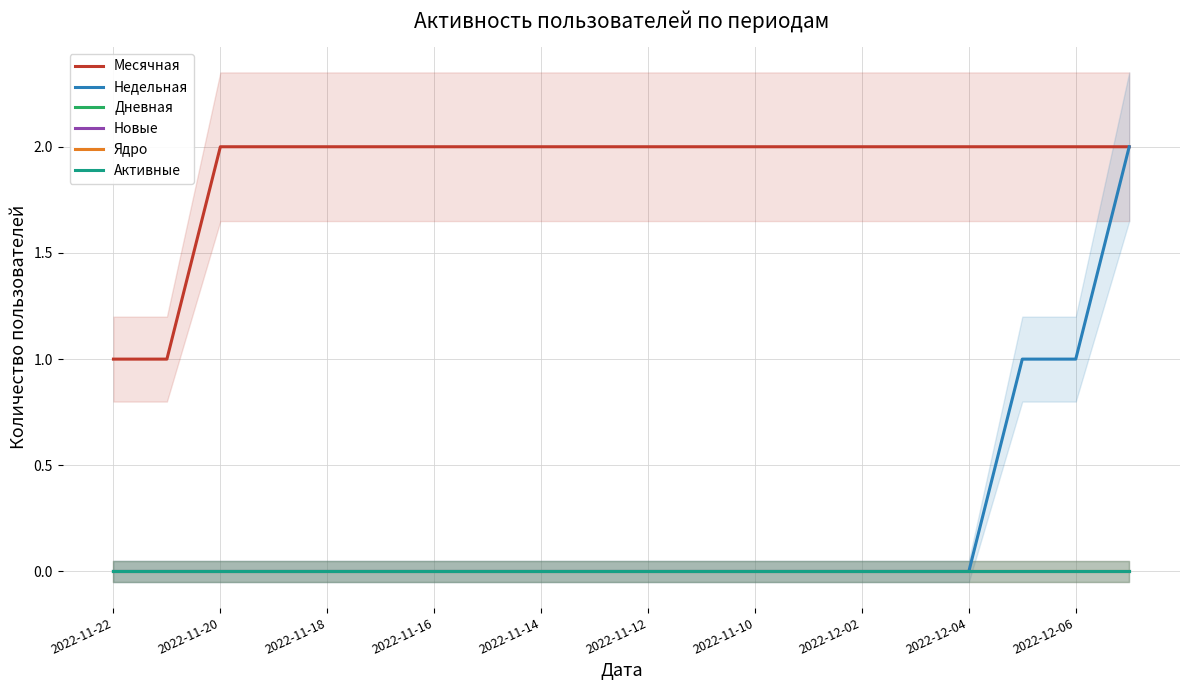

What position from the left is 2022-11-18?

5